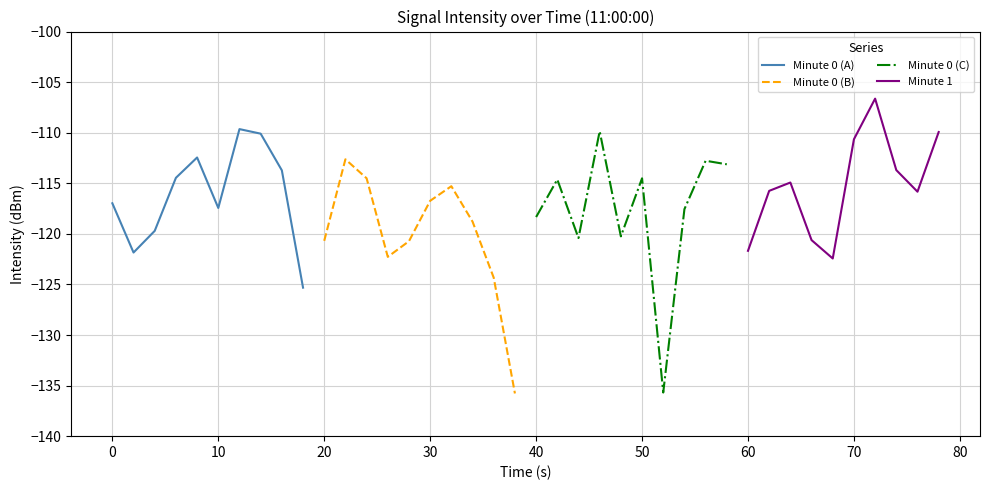

Which series has the largest total across all categories?

Minute 1